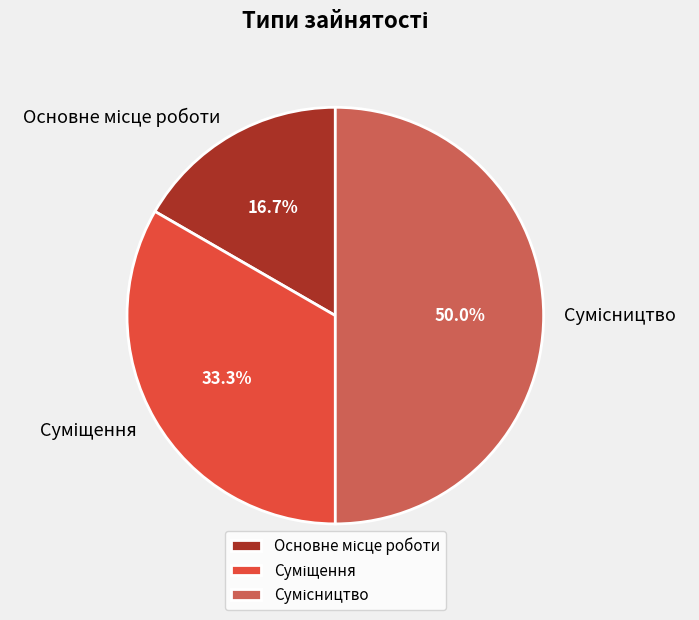

Rank the categories by value from lowest to highest.

Основне місце роботи, Суміщення, Сумісництво